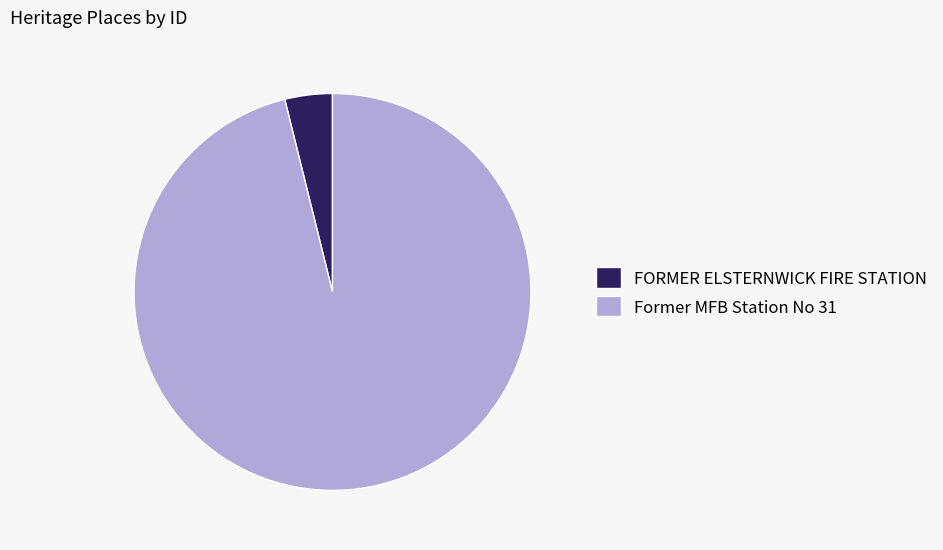

Count the number of slices in the pie.

2